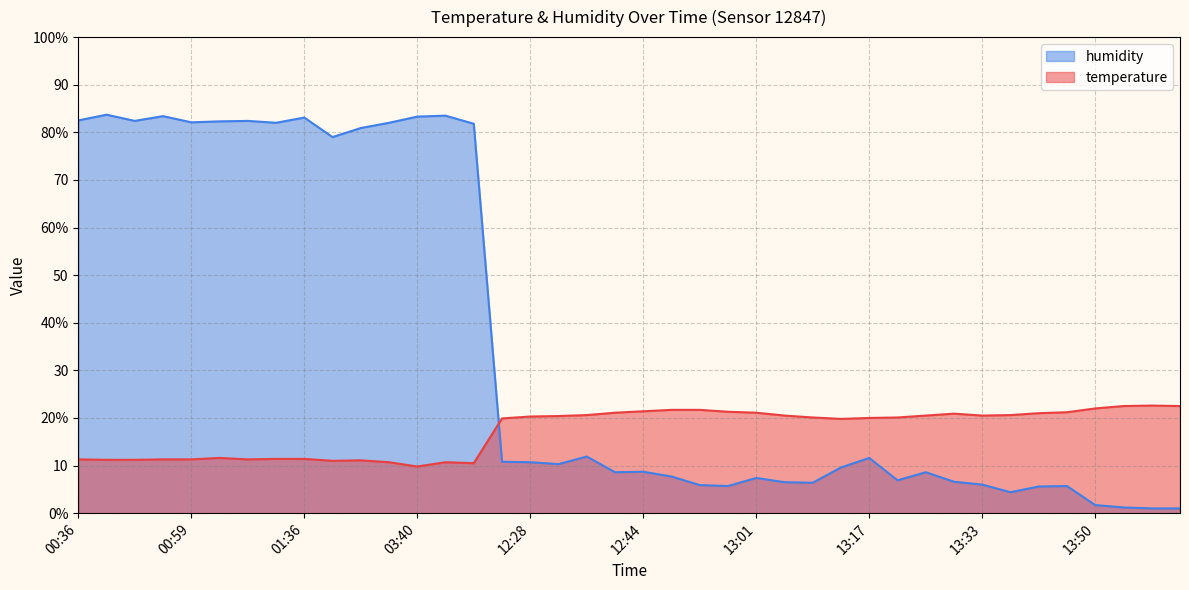

How many distinct data groups are displayed?

2